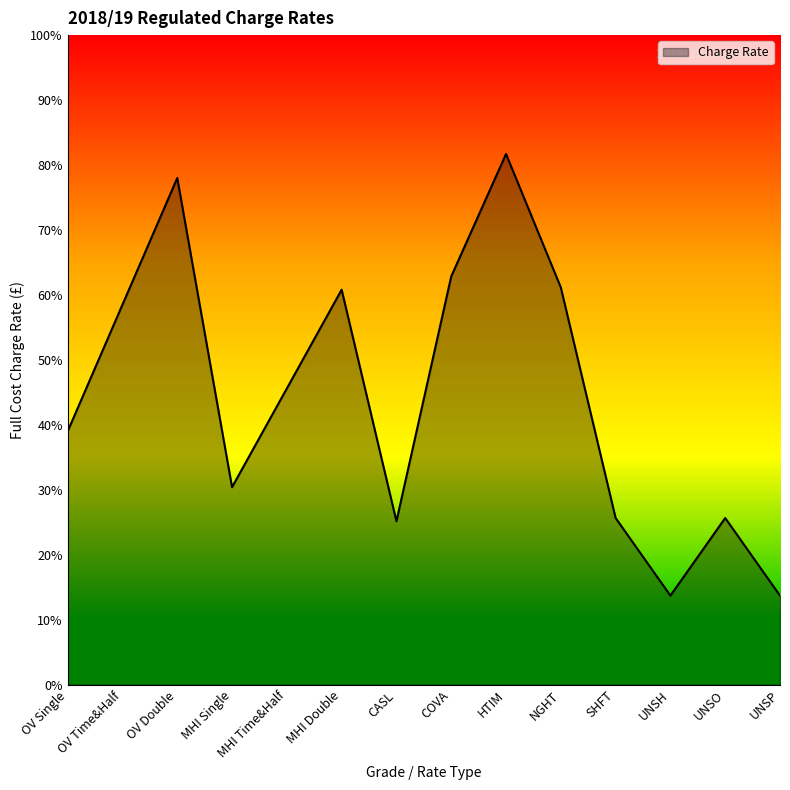

True or false: there are more than 1 points higher than both neighbors.

True